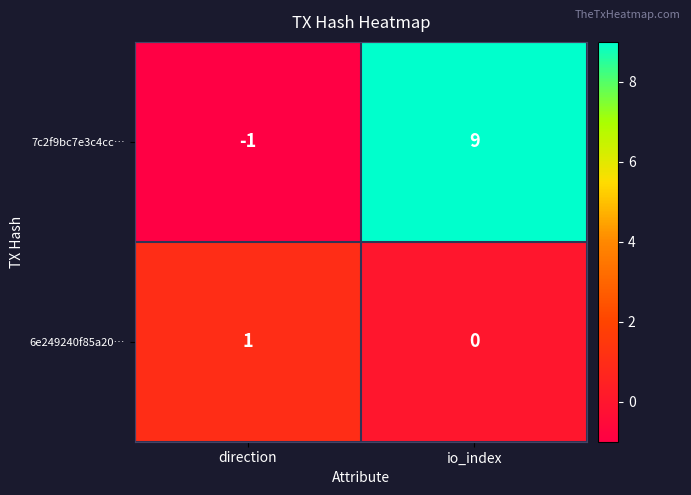

The 7c2f9bc7e3c4cc… series shows 9 at io_index. True or false?

True